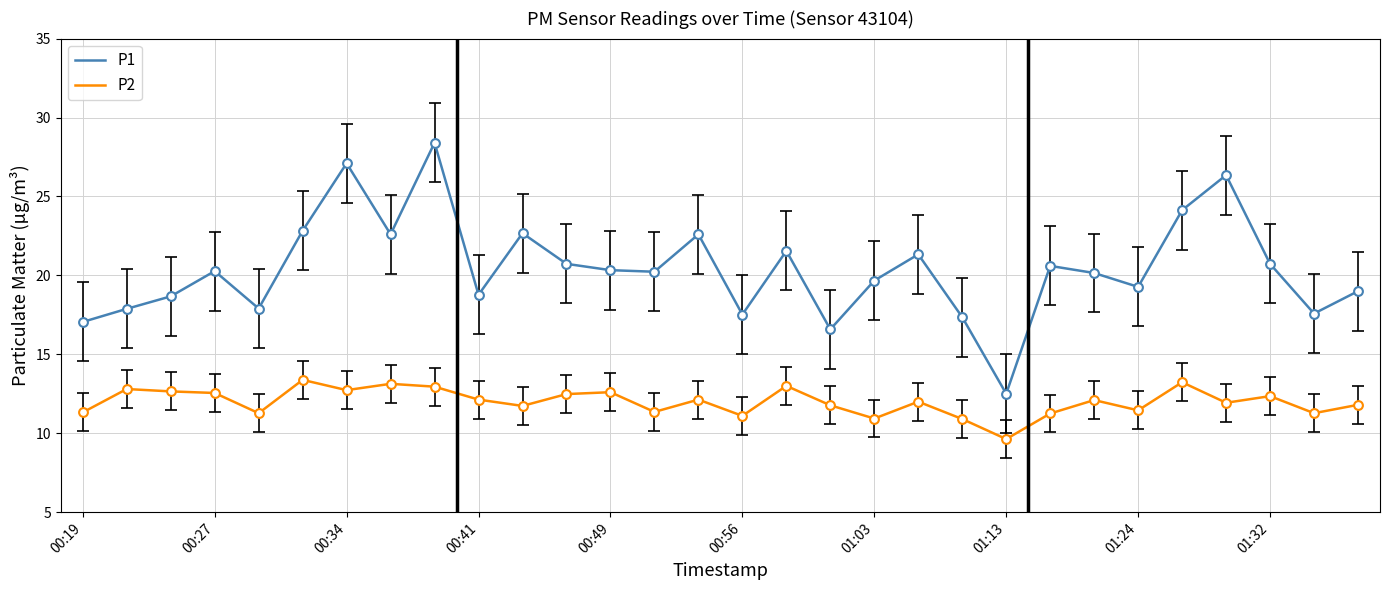

At how many categories does at least one series exceed 10?

30